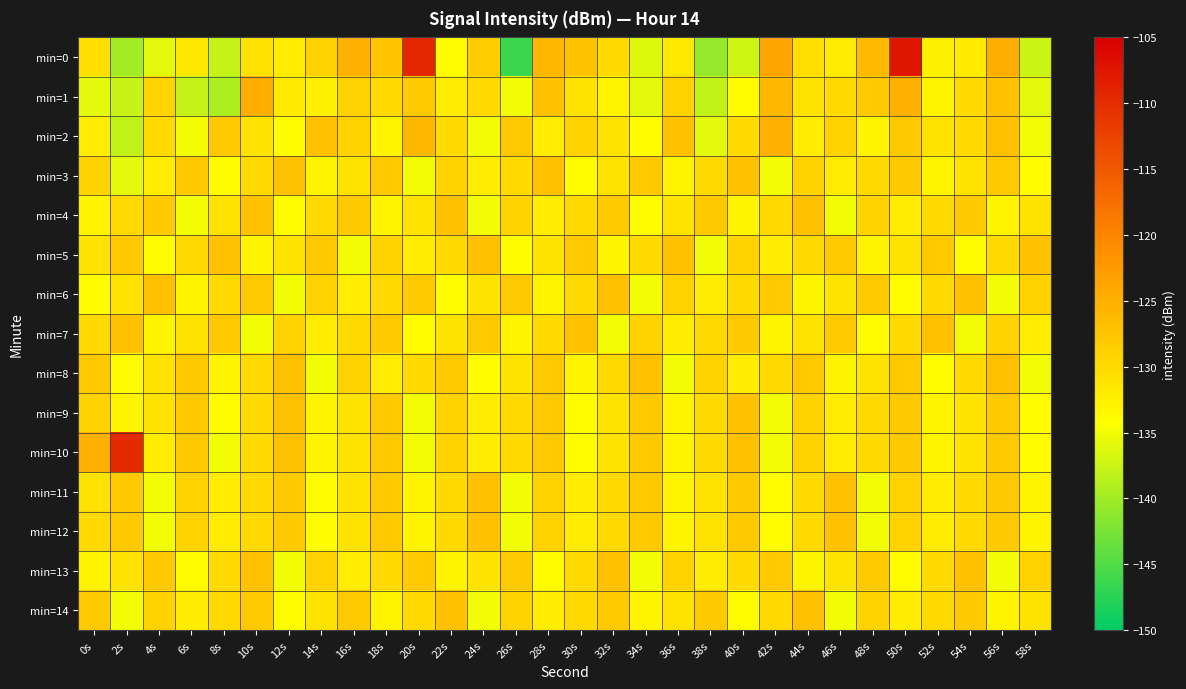

Which category has the lowest value across all series?

26s